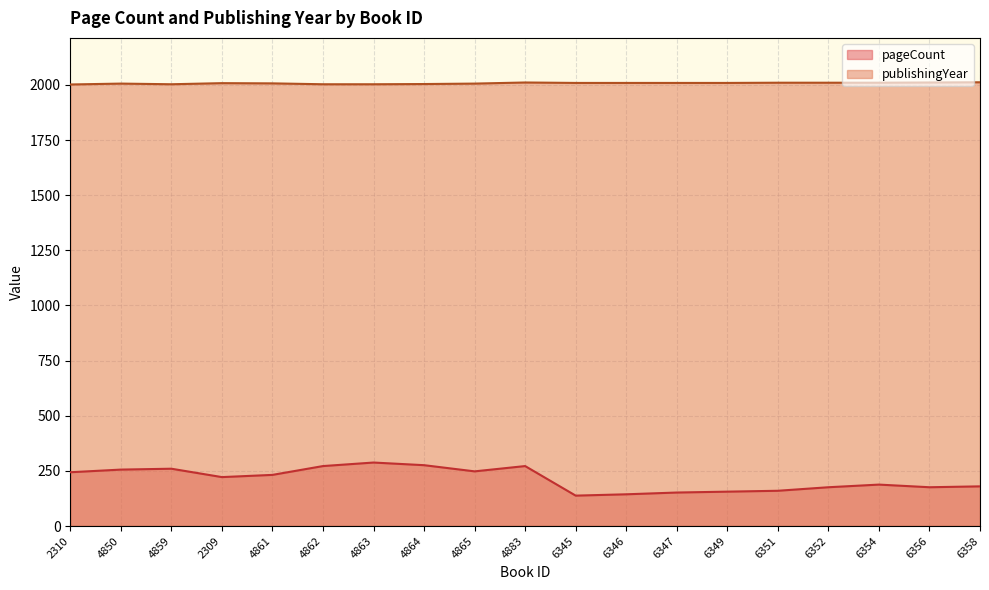

Where is pageCount nearest to the value 213?

2309